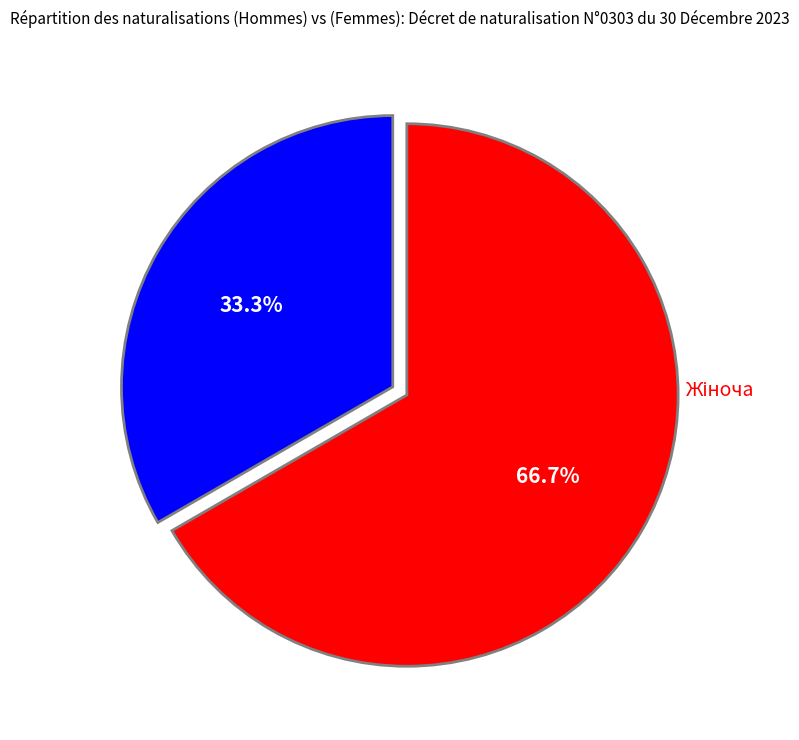

Does any single category account for the majority?

Yes